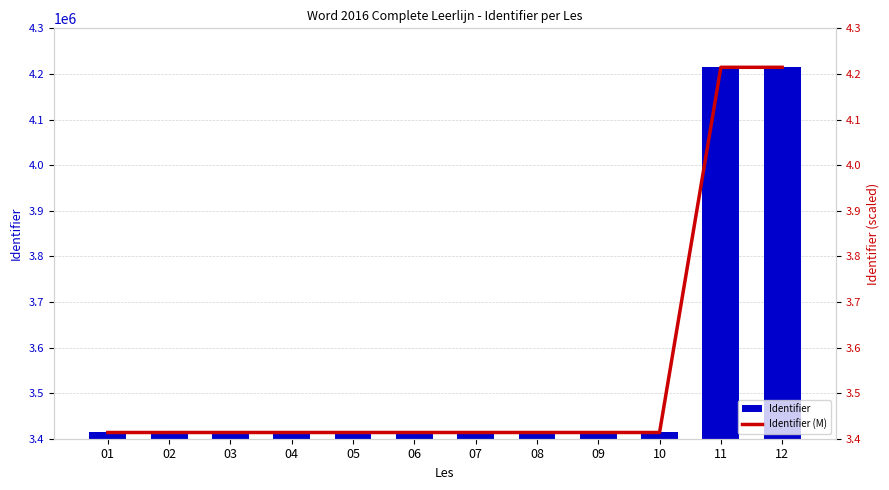

True or false: Identifier has a value of 2281671.9 at 07.

False